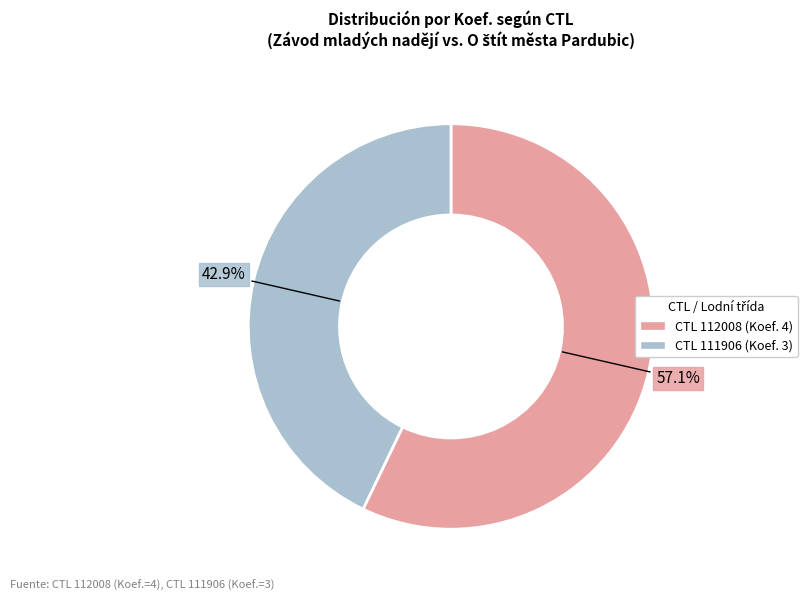

To the nearest percent, what is the average slice percentage?

50%